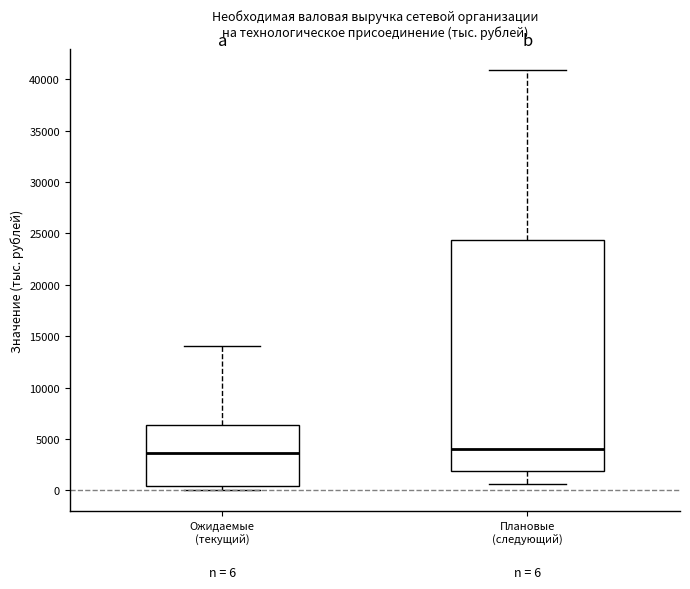

Comparing the boxes themselves (not the whiskers), which one is the tallest?

Плановые (следующий)